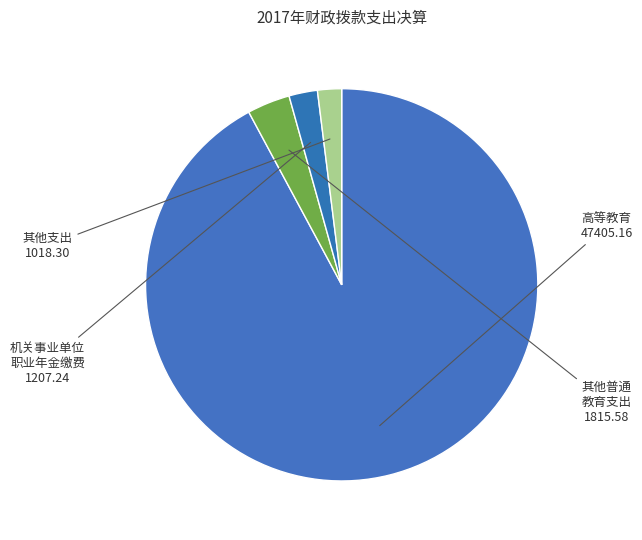

Count the number of slices in the pie.

4